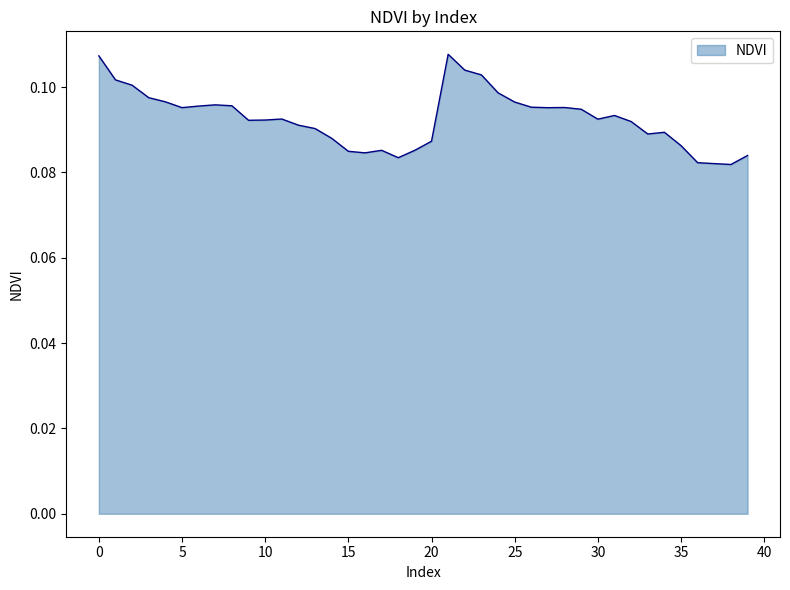

Where is the data nearest to the value 0?

38